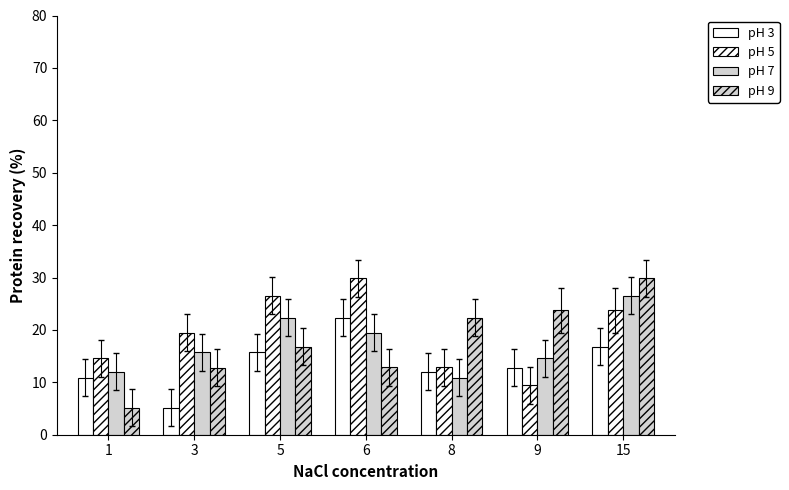

How many groups of bars are there?

7